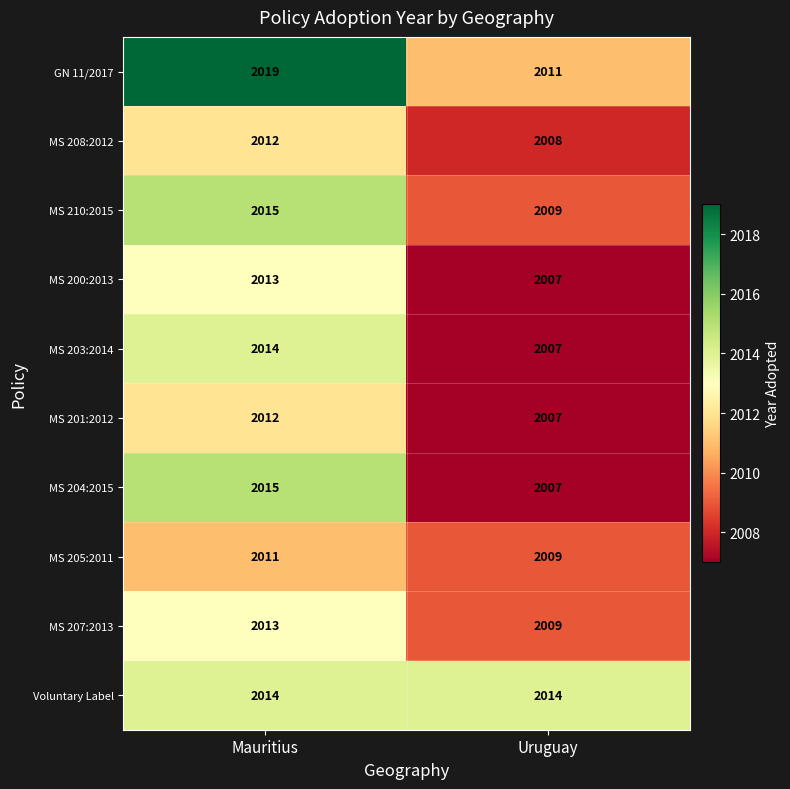

What is the total value across all series at Mauritius?

20138